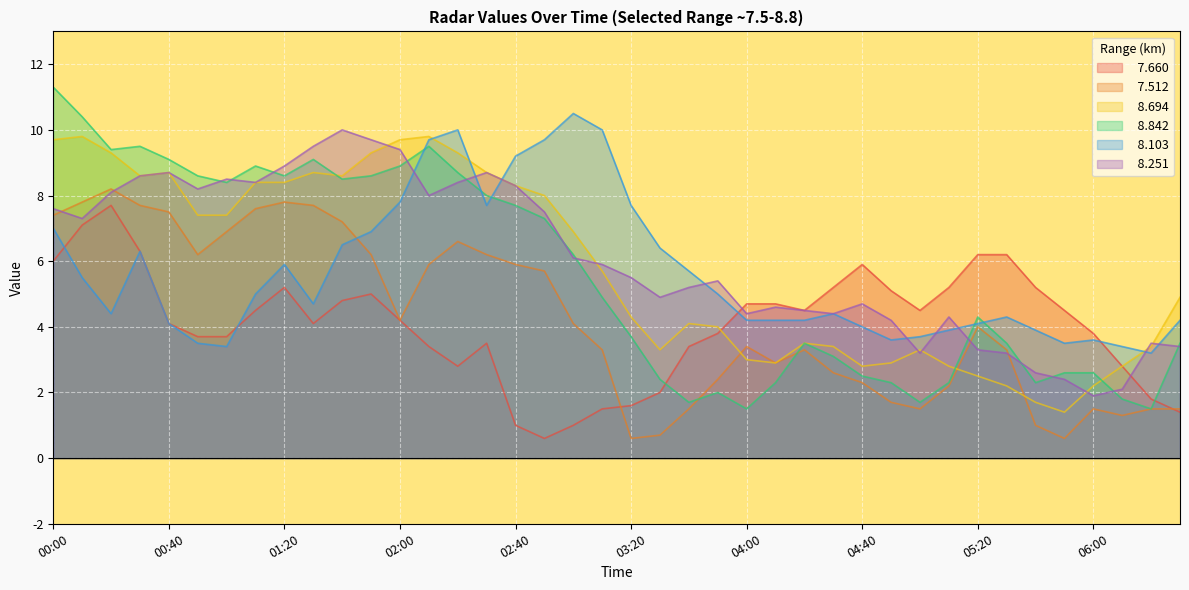

At which label is   8.103 closest to 6?

01:20